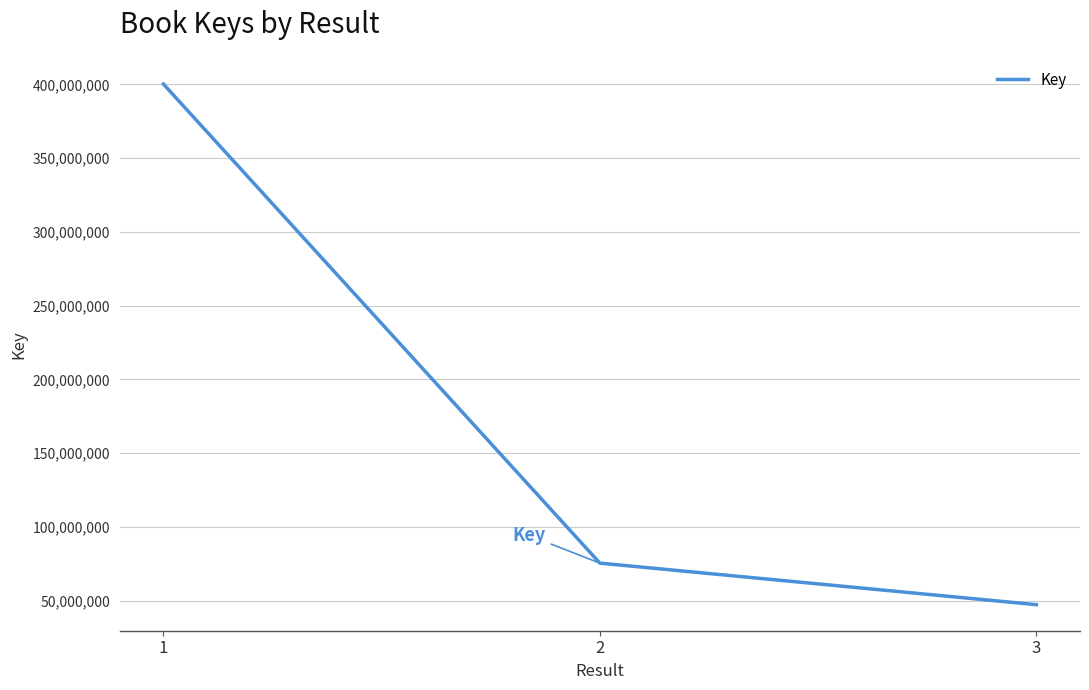

What is the change in value from 1 to 2?

-324853211